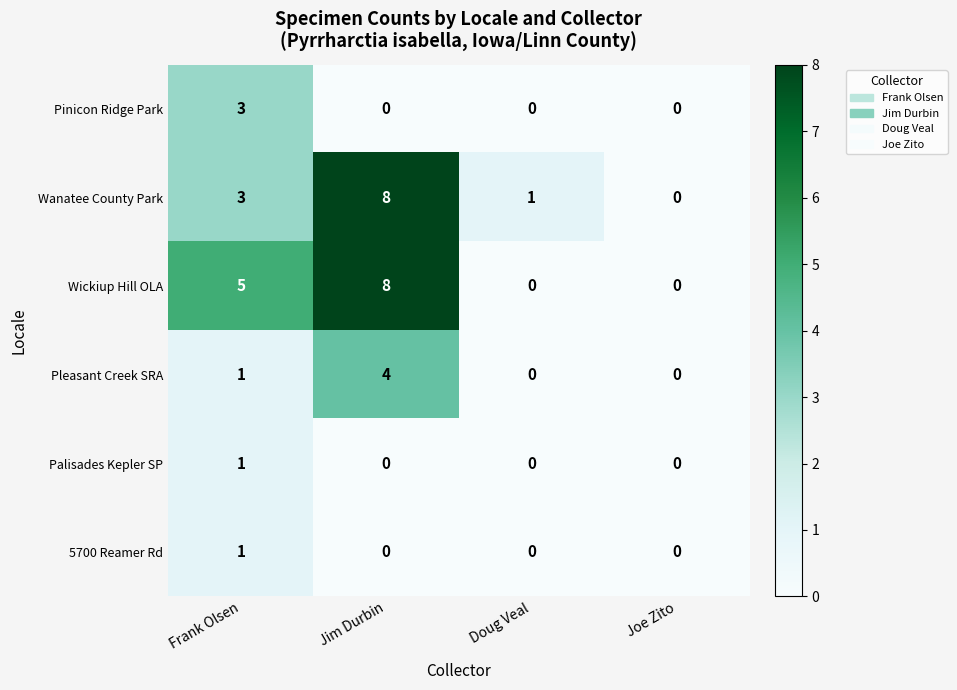

At how many categories does at least one series exceed 2?

2